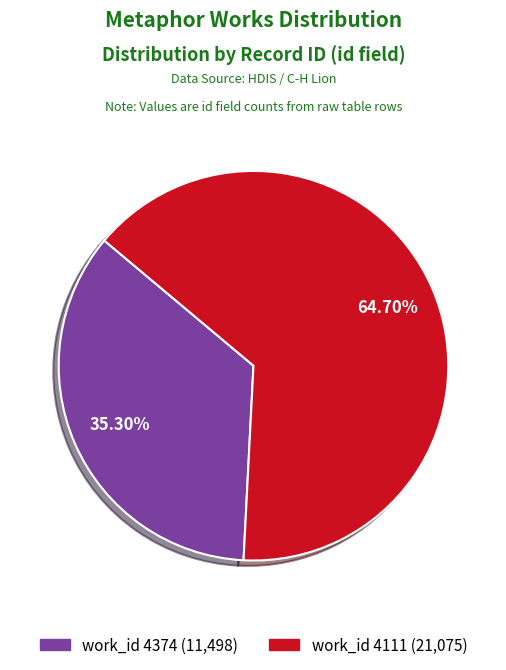

Is there any slice that represents more than half of the pie?

Yes